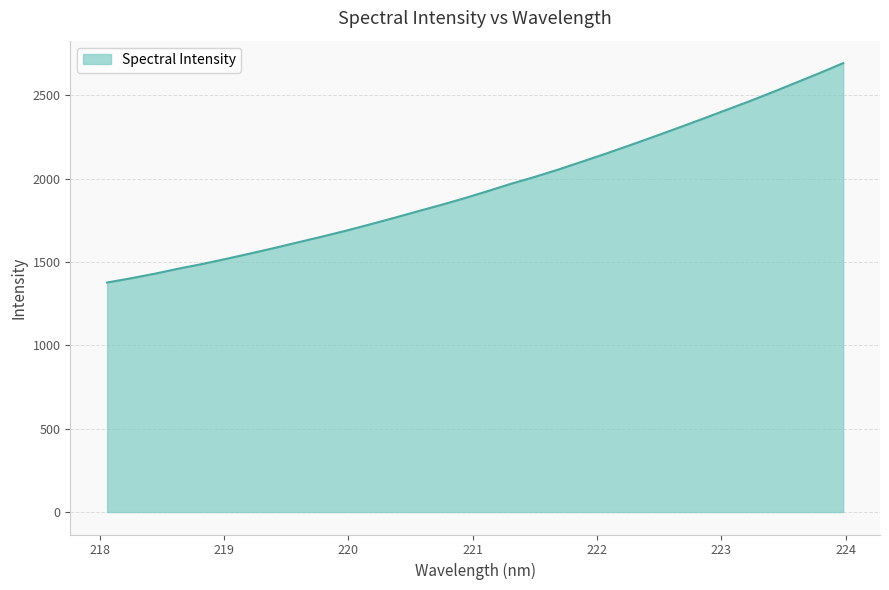

What is the minimum value shown in the chart?

1376.7